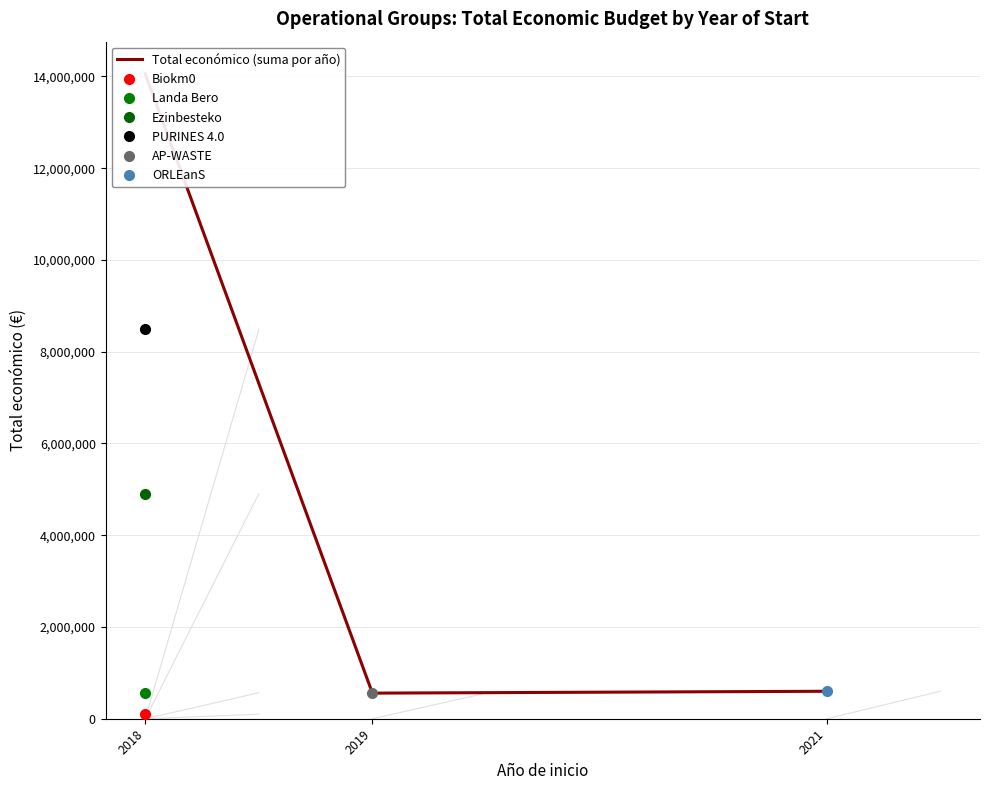

Which label corresponds to the smallest value in the chart?

2019